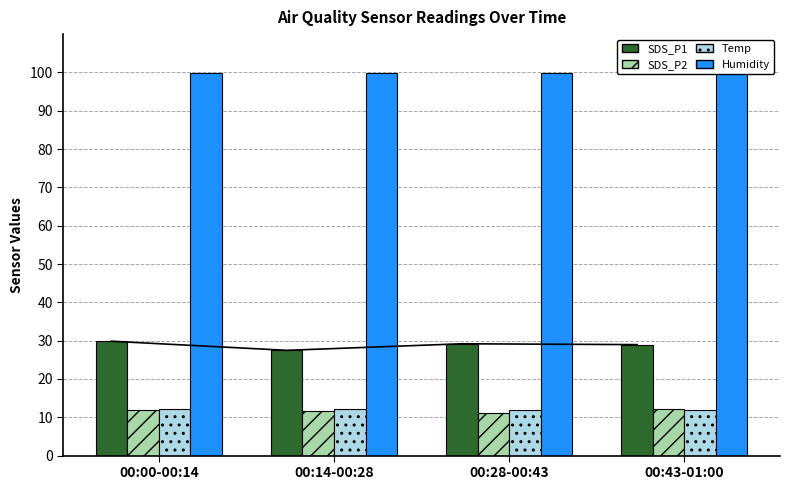

What is the lowest value of the SDS_P2 series?

11.2